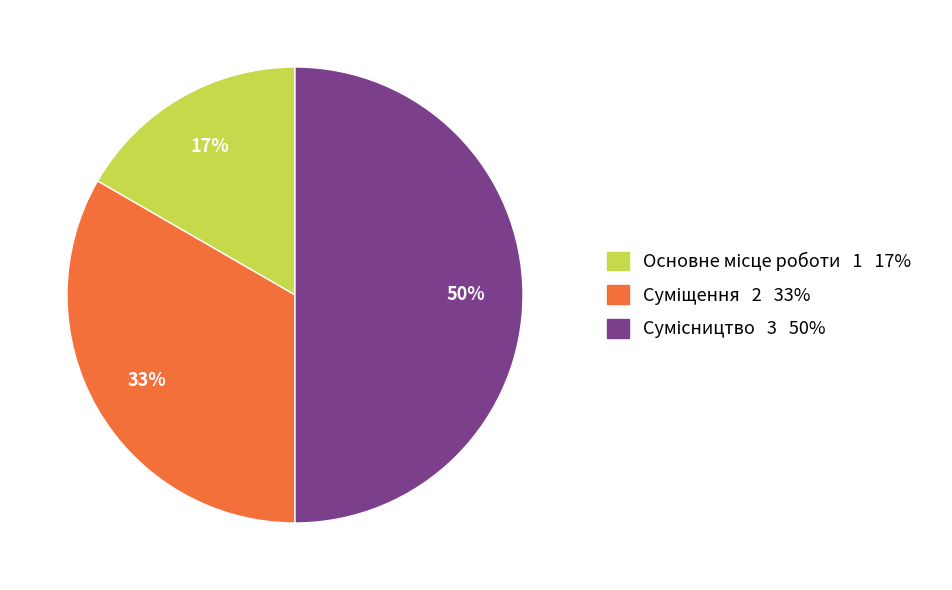

How many slices are in this pie chart?

3